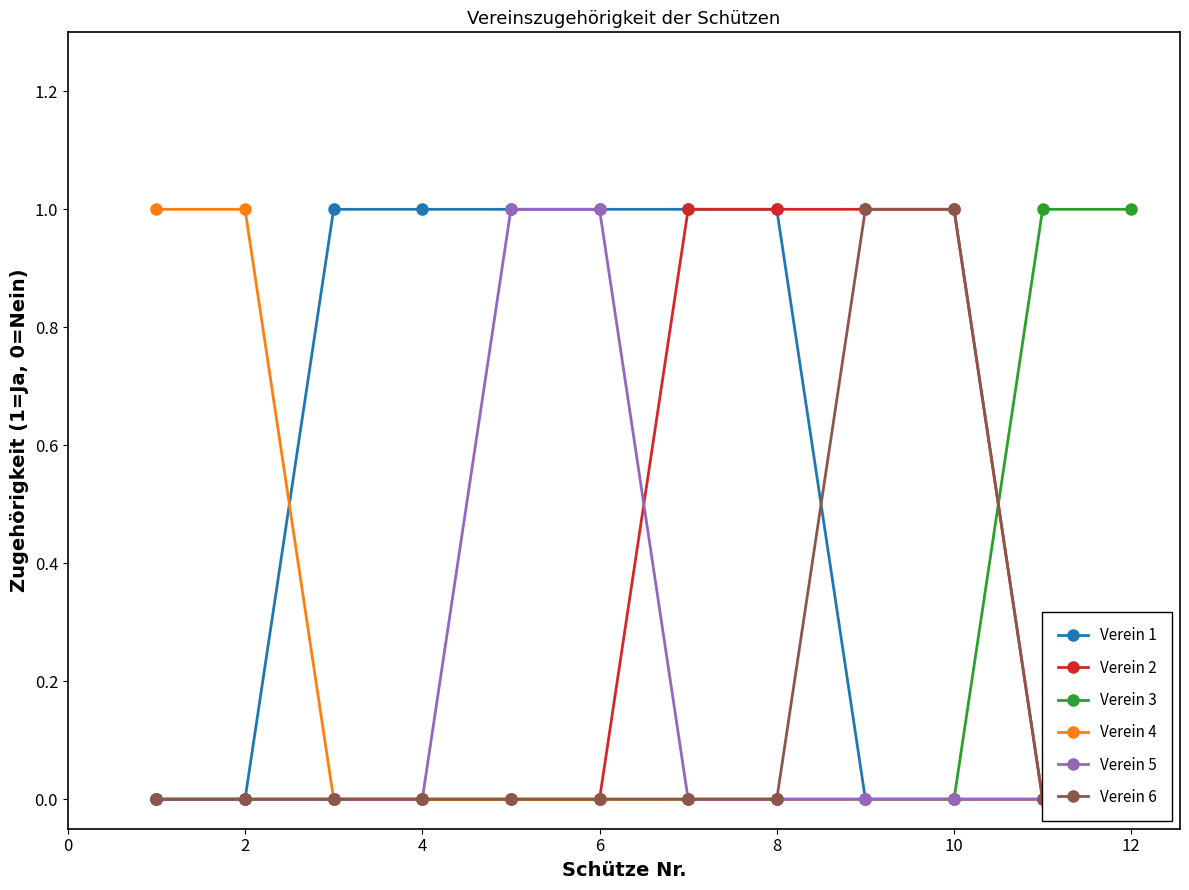

What is the difference between the maximum and minimum values in the Verein 1 series?

1